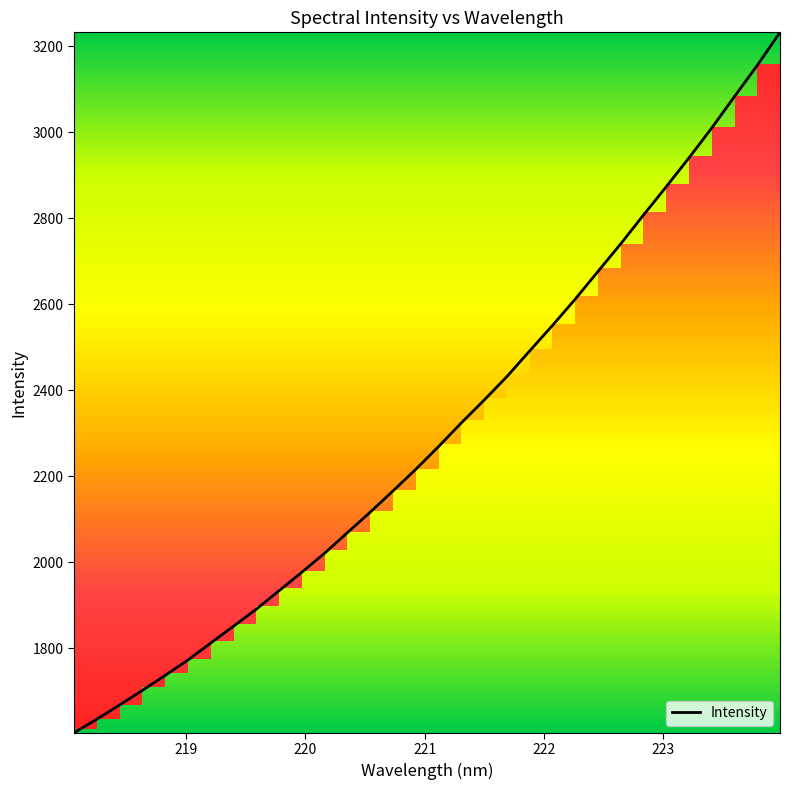

What is the difference between the maximum and minimum values?

1629.1